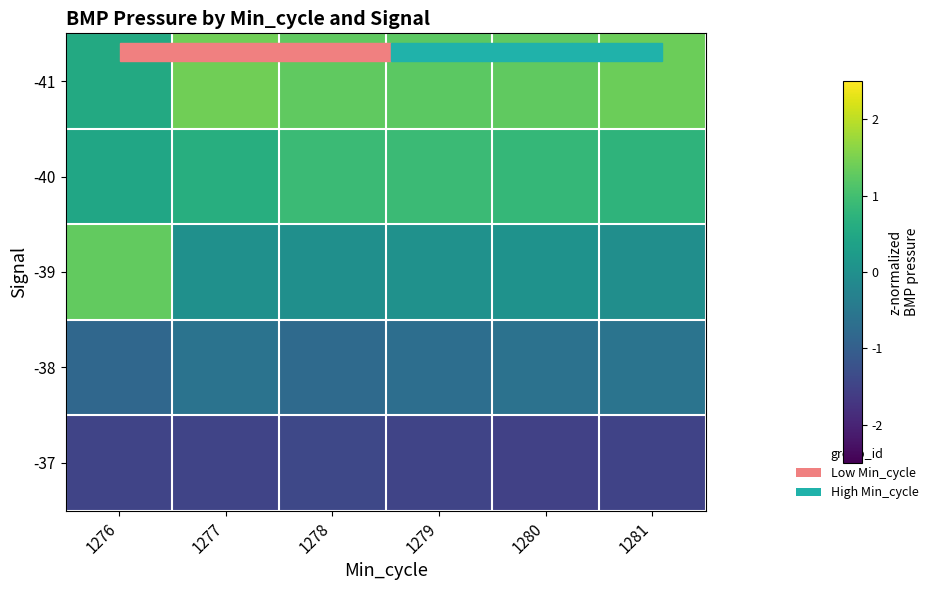

At 1277, list the series in order from smallest to largest.

-37, -38, -39, -40, -41